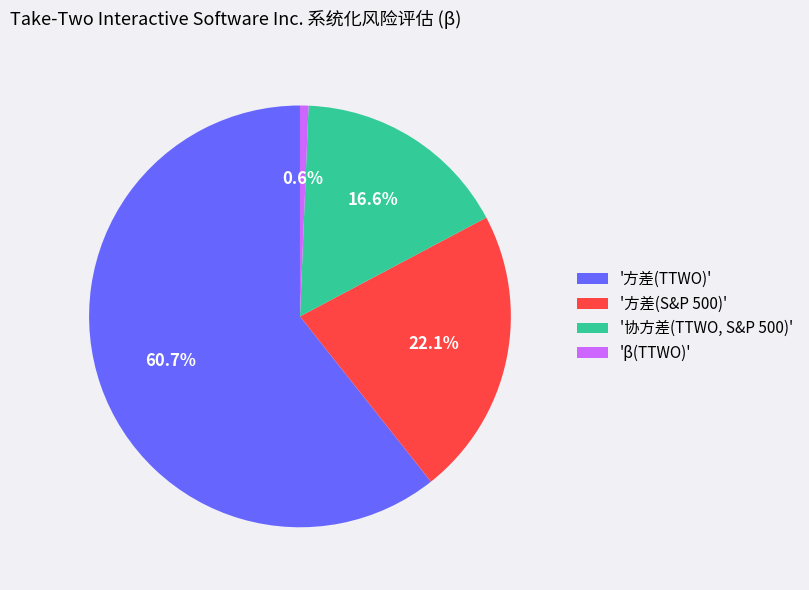

Is there any slice that represents more than half of the pie?

Yes